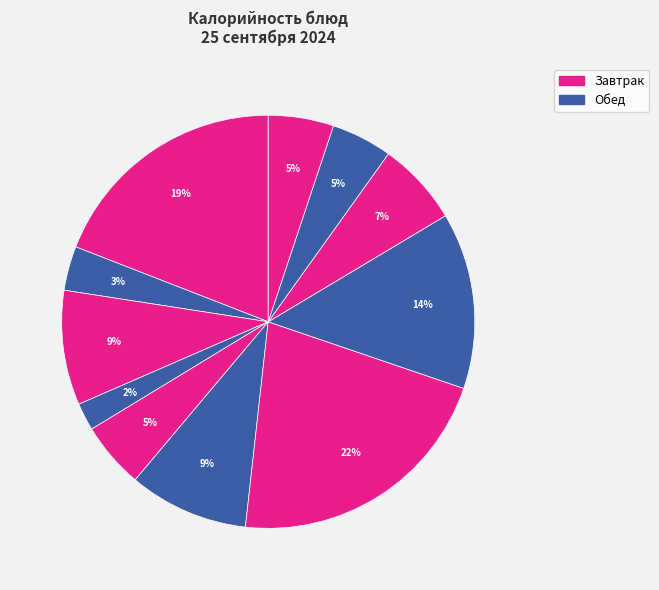

Count the number of slices in the pie.

11